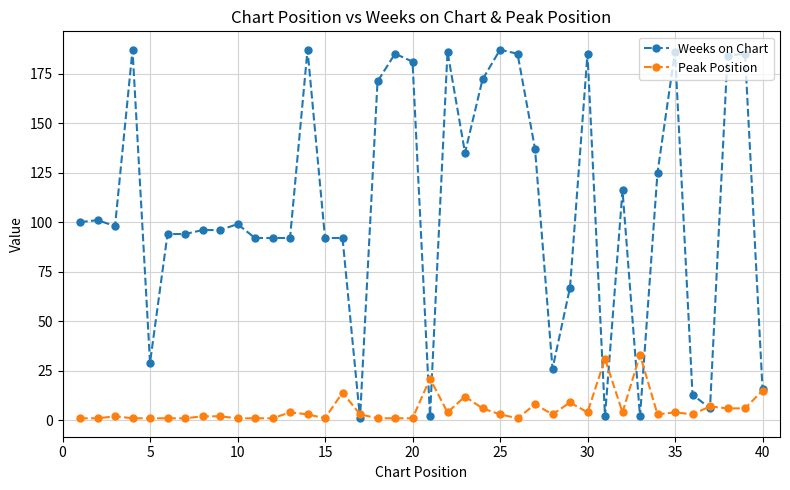

Rank the series by their maximum value, from highest to lowest.

Weeks on Chart, Peak Position